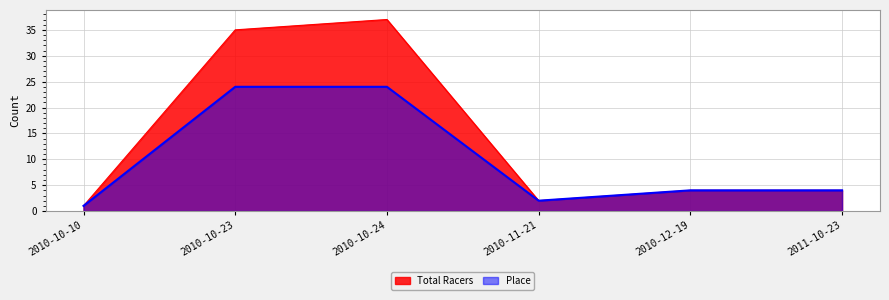

What is the difference between the Place values at 2010-12-19 and 2010-10-10?

3